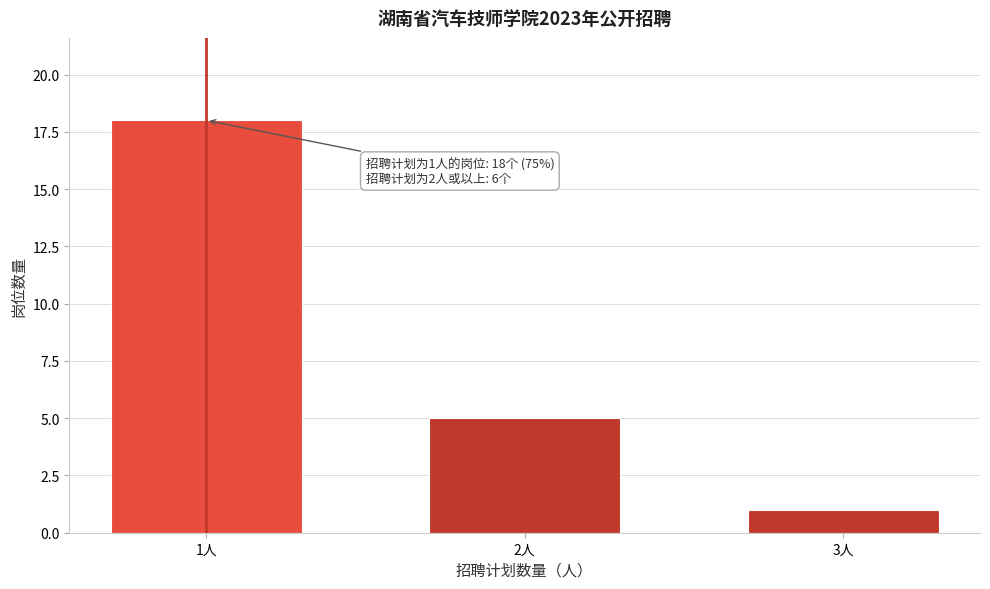

Reading left to right, list all the values displayed in this chart.

18	5	1